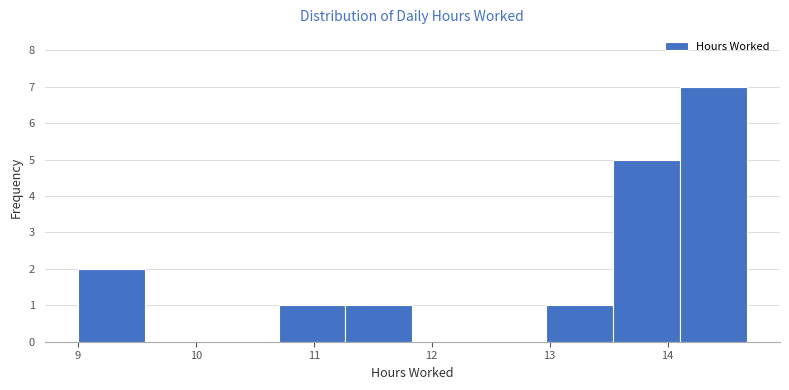

Which range on the x-axis has the tallest bar?

14.1 to 14.7